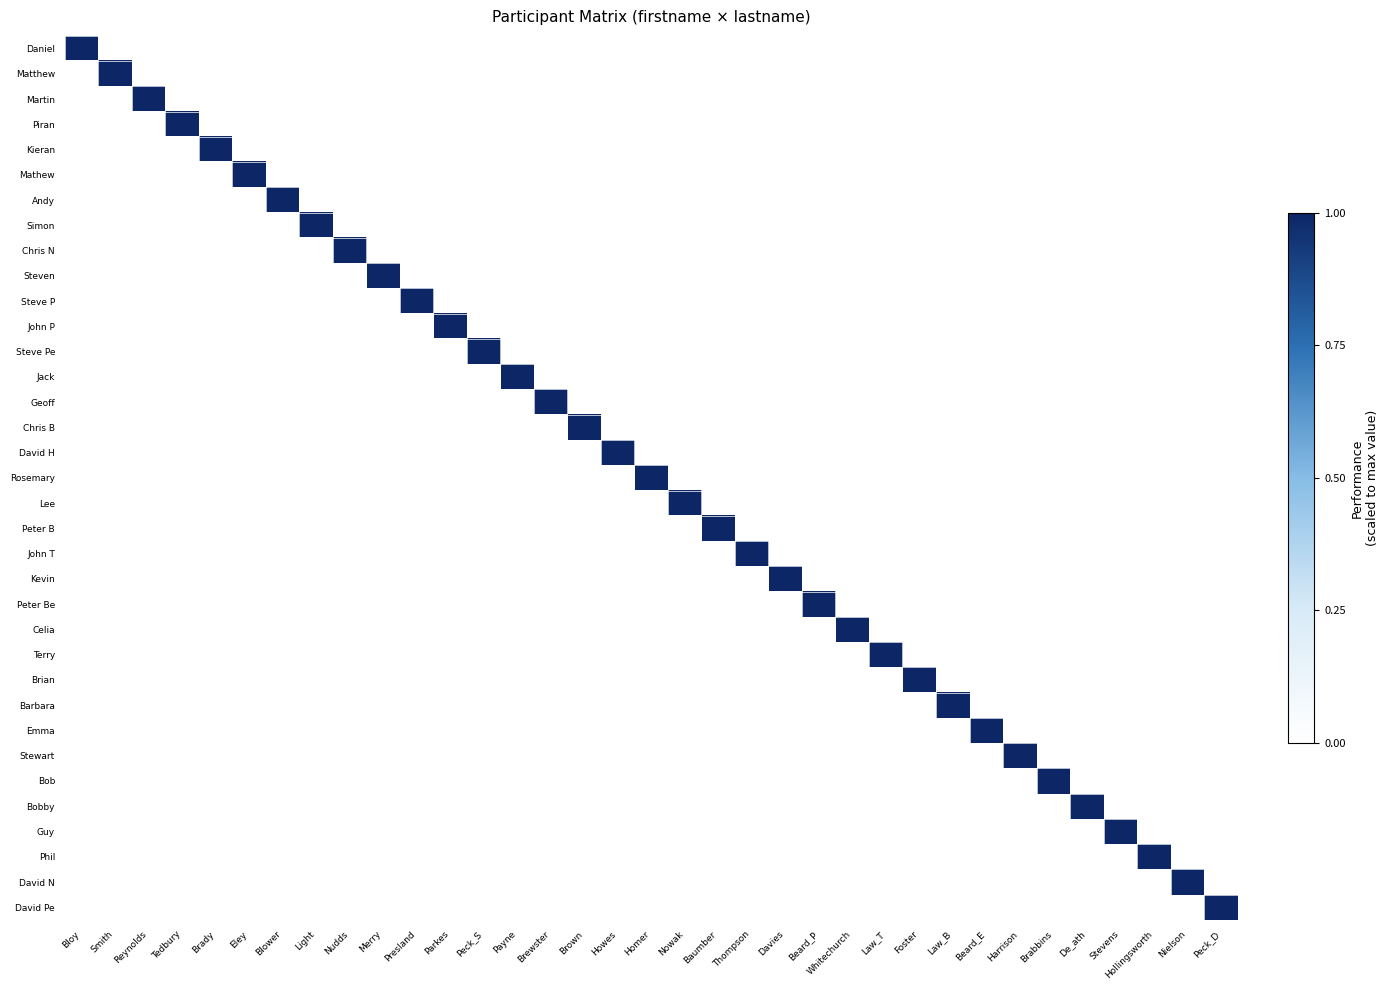

What is the maximum value shown in the chart?

1